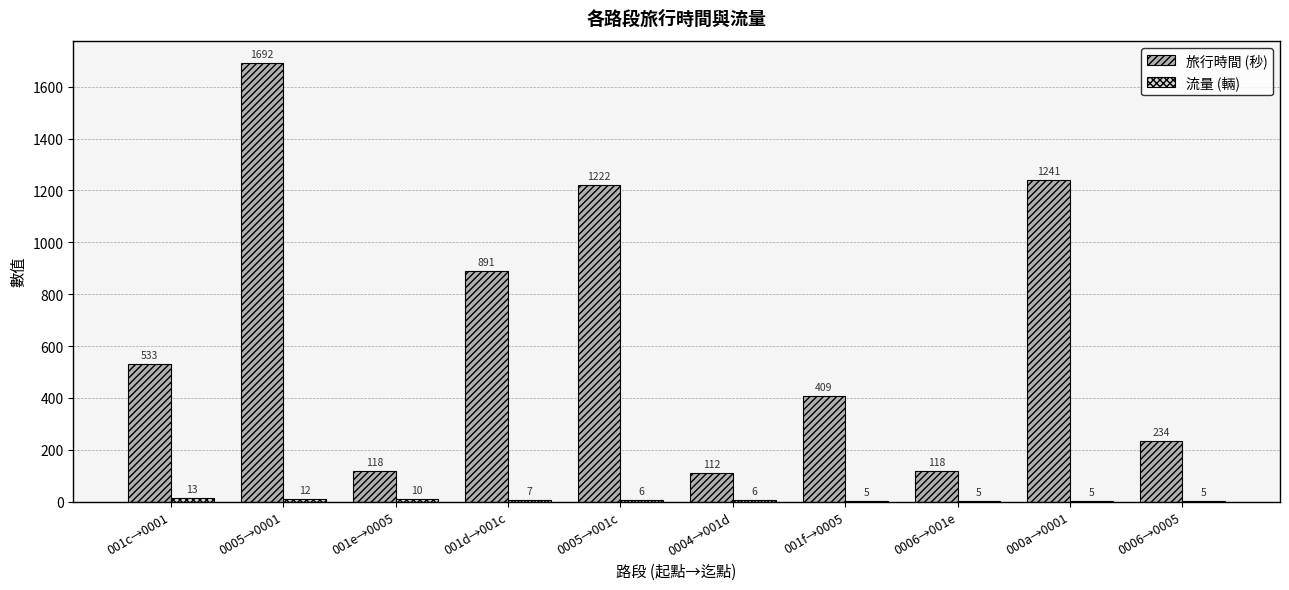

Which series has the largest total across all categories?

旅行時間 (秒)